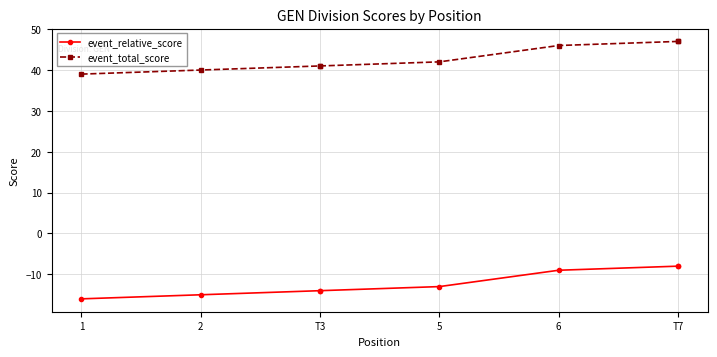

How many data points in event_relative_score are above -13?

3